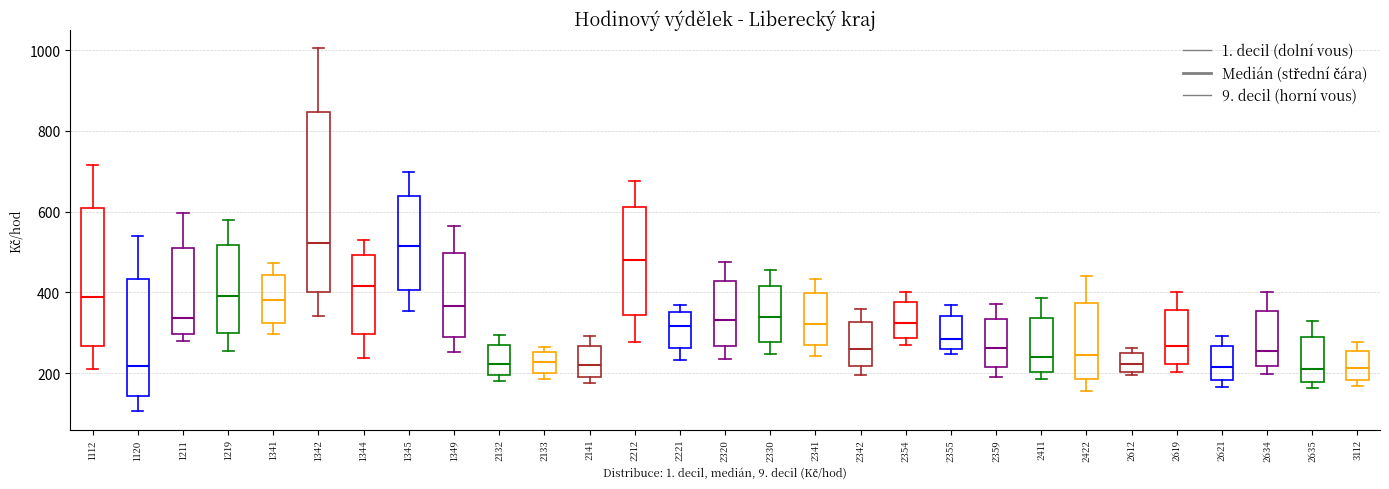

Which box is the tallest, from its lower edge to its upper edge?

1342